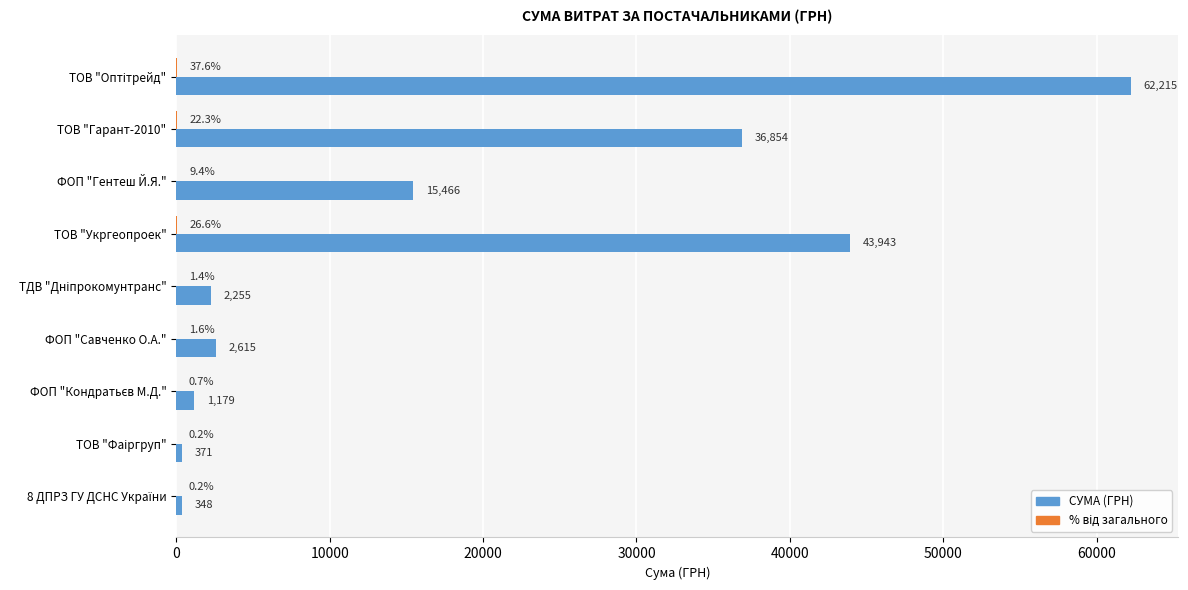

Where is СУМА (ГРН) nearest to the value 31281?

ТОВ "Гарант-2010"